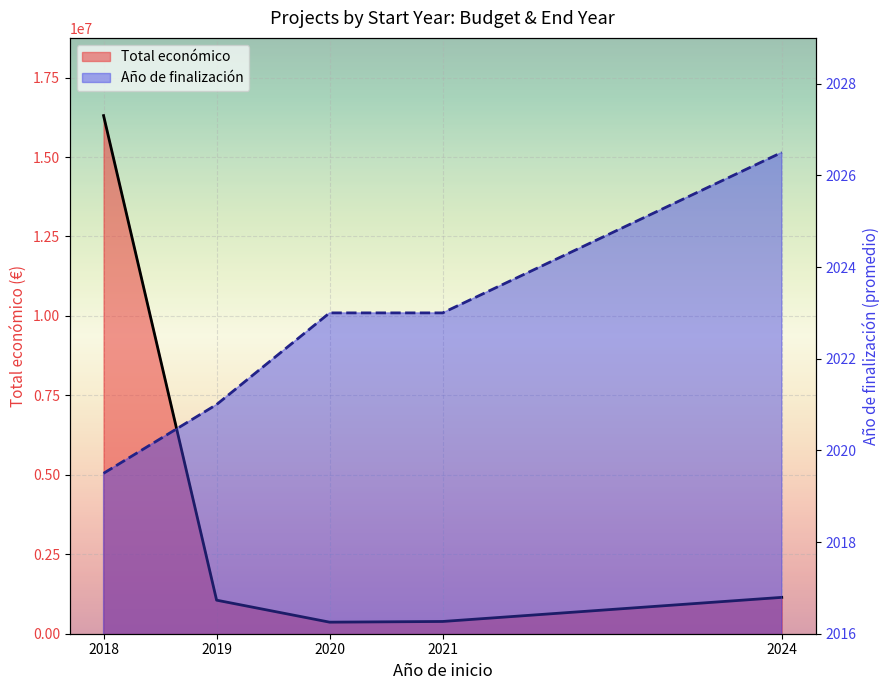

At which category does the chart reach its peak across all series?

2018